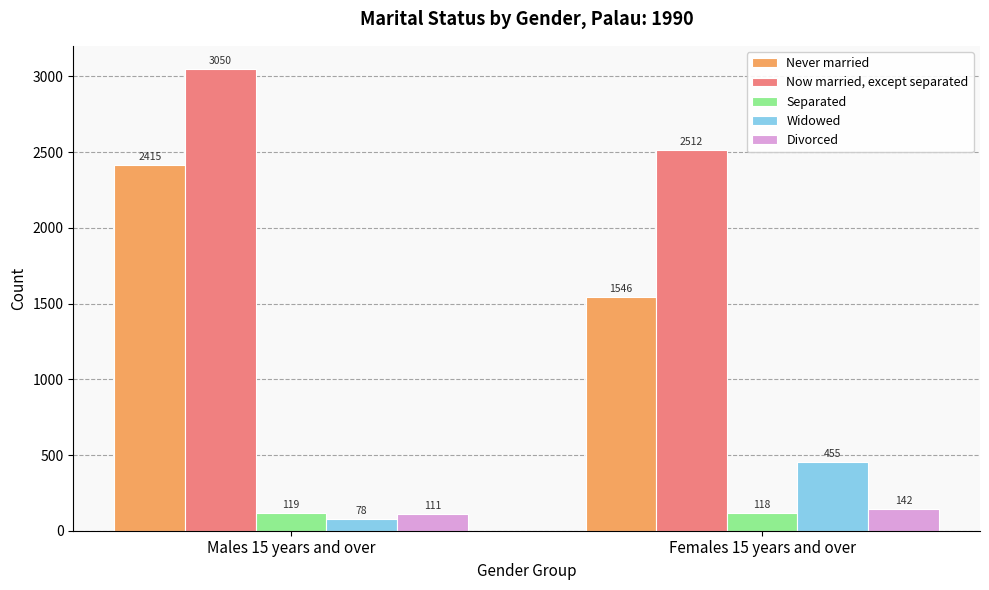

What is the approximate value of Separated at Males 15 years and over?

119